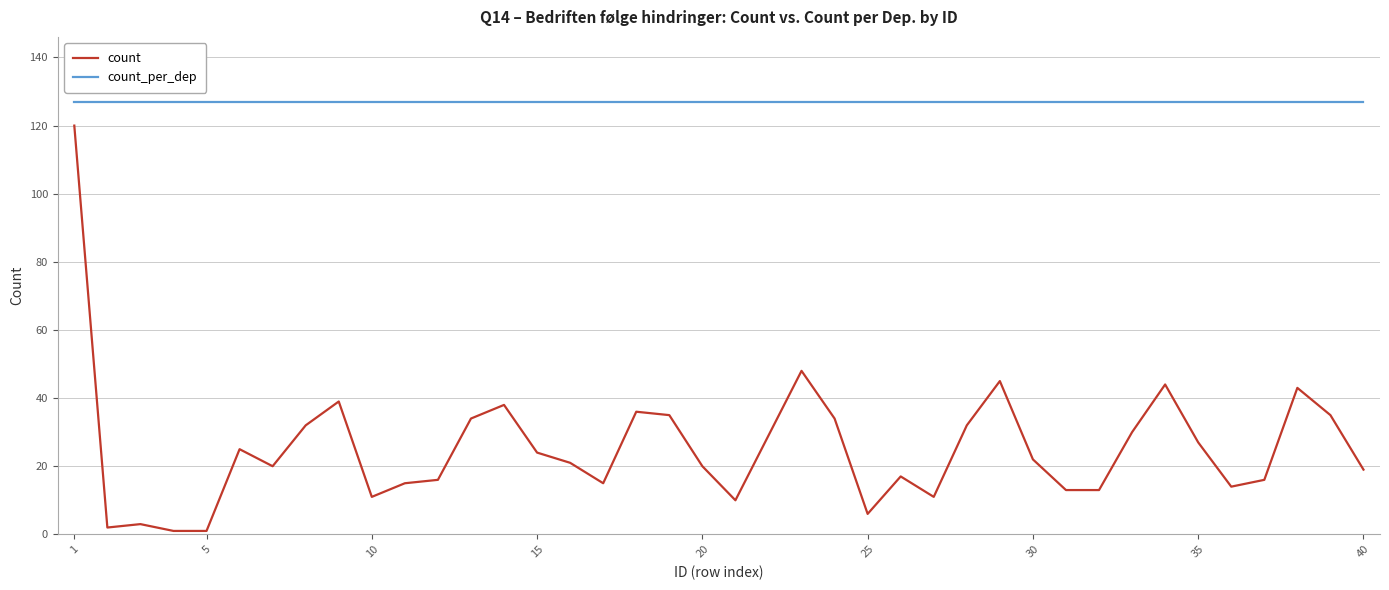

What is the difference between the maximum and minimum values in the count series?

119